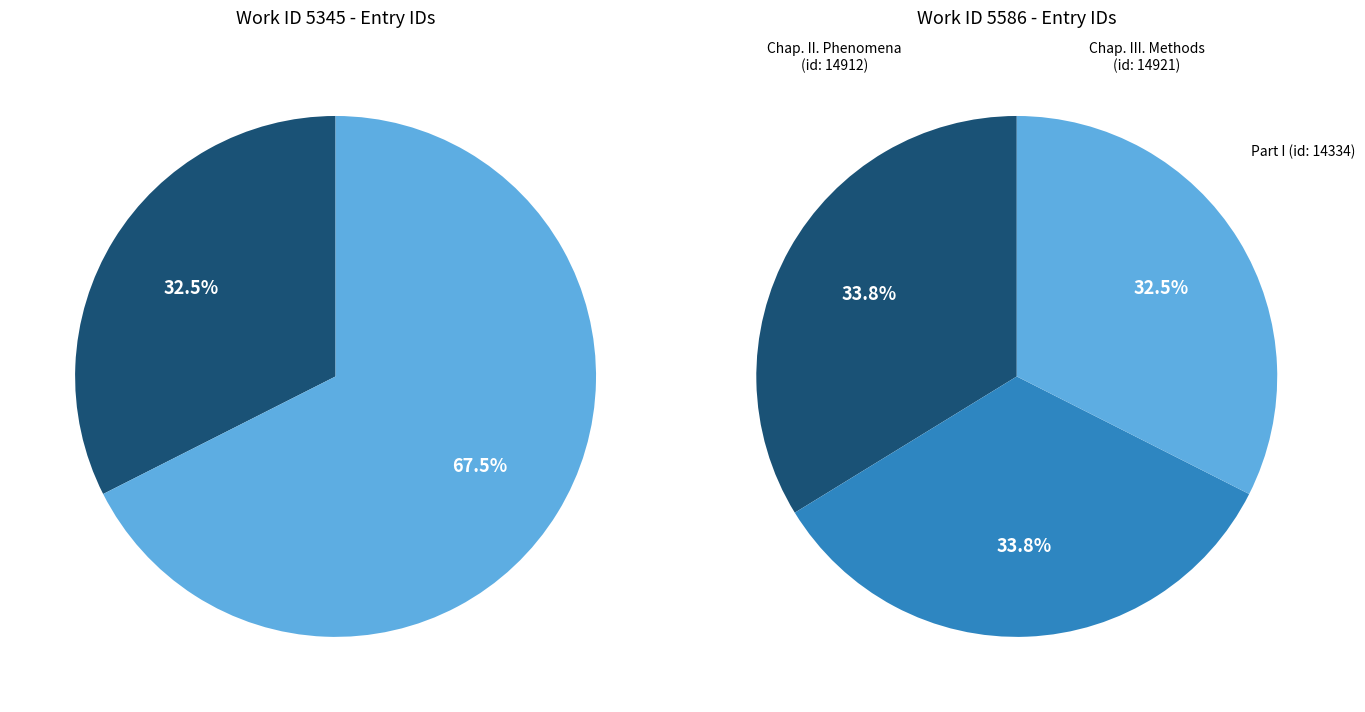

Approximately how many times larger is the value at Part I, Chap. ii, Sect. 9 compared to Chapter III. Methods of Improving Memory?

1.0